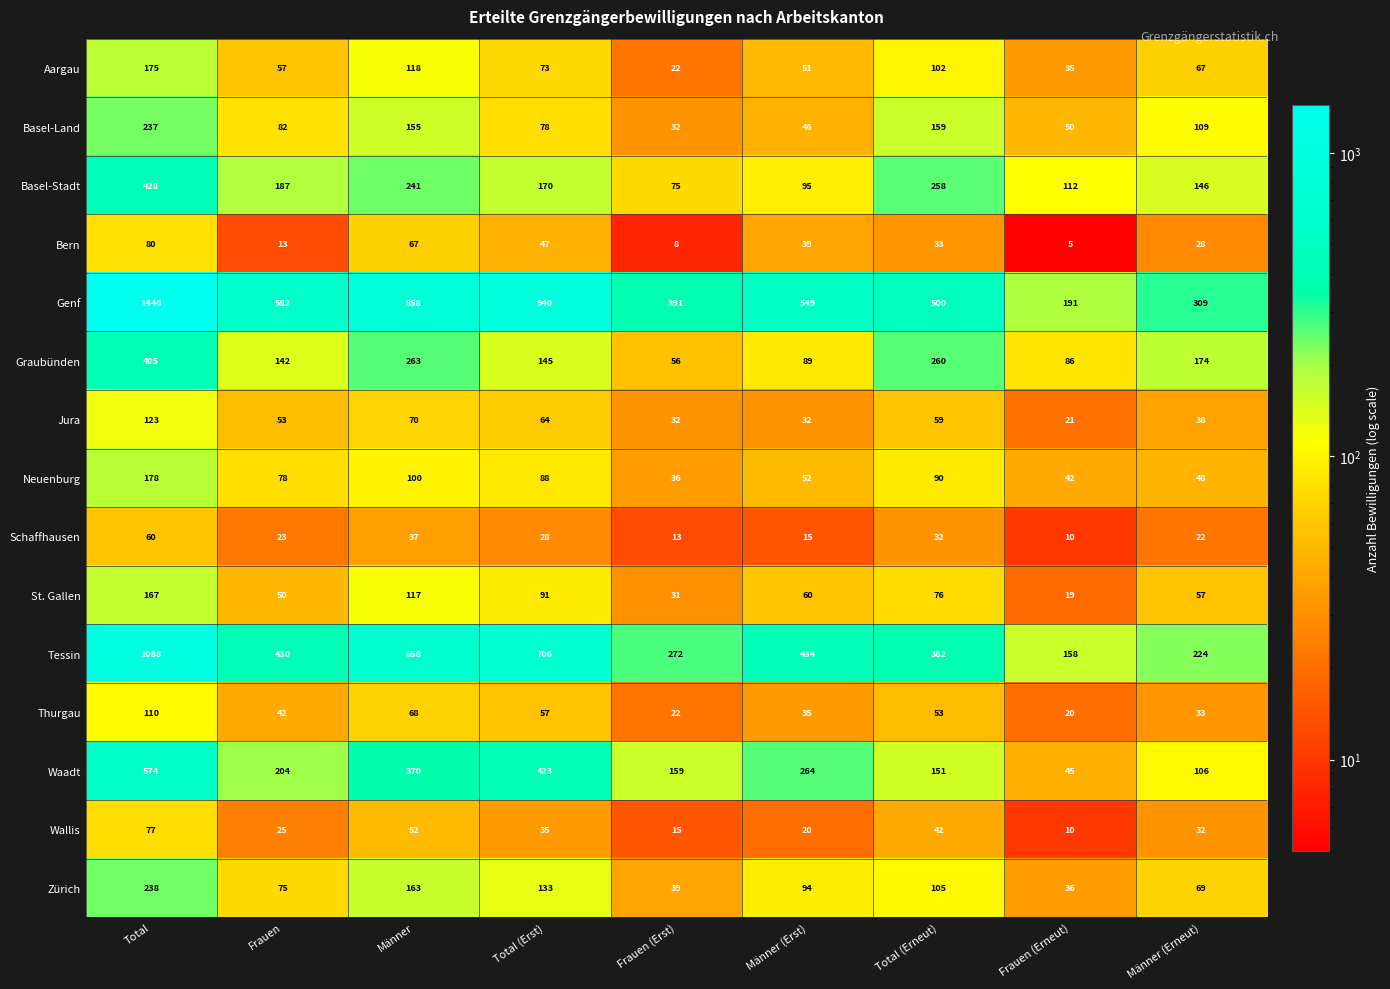

Between Total (Erneut) and Frauen (Erneut), which series saw the biggest shift?

Genf